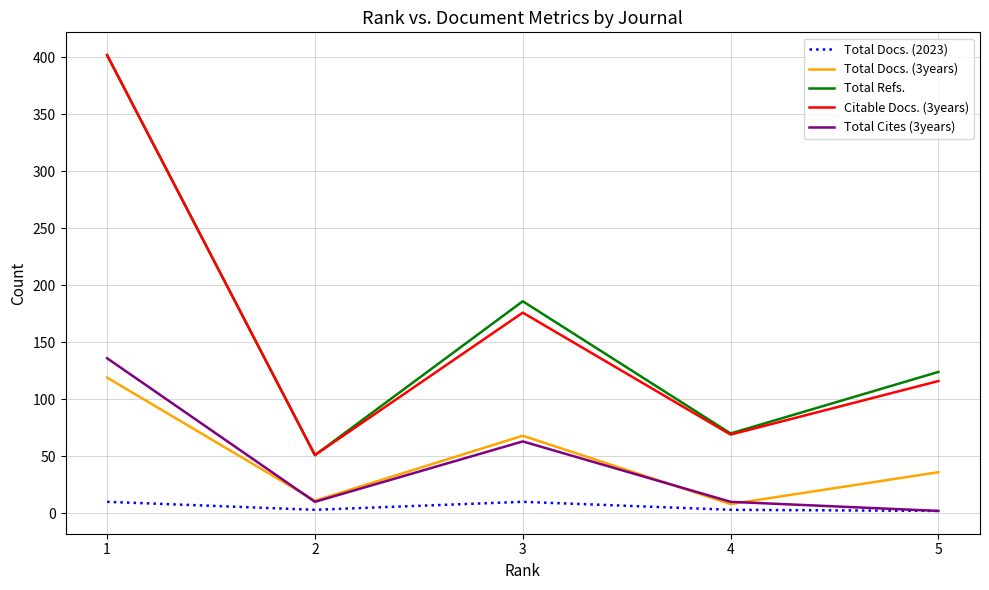

True or false: Total Refs. and Total Cites (3years) cross at least once.

False